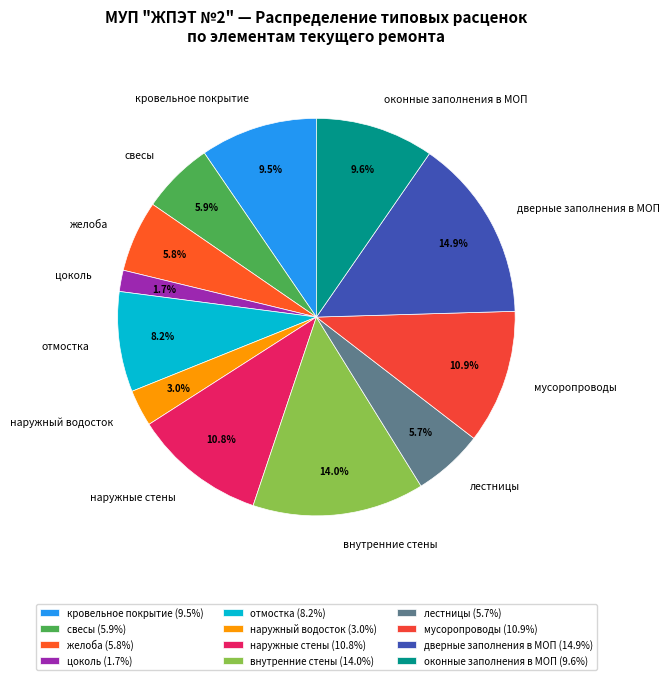

Is the sum of свесы and лестницы greater than half?

No